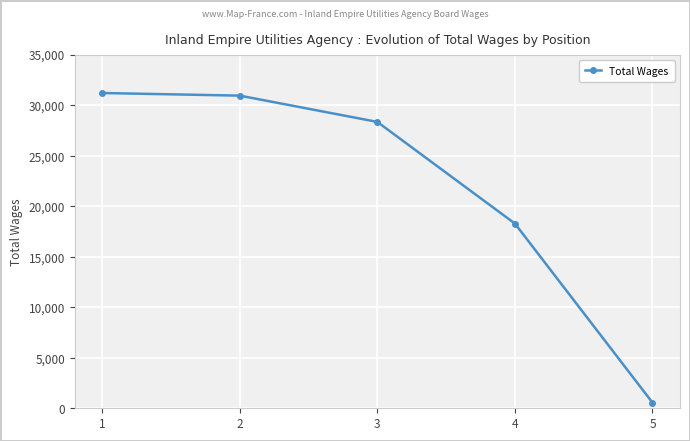

What is the change in value from 1 to 5?

-30640